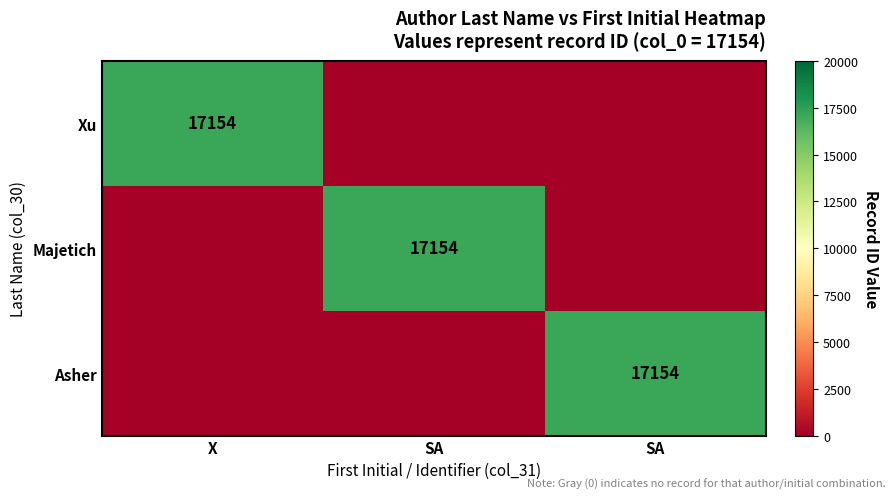

Is it true that Asher equals 17154 at SA?

True